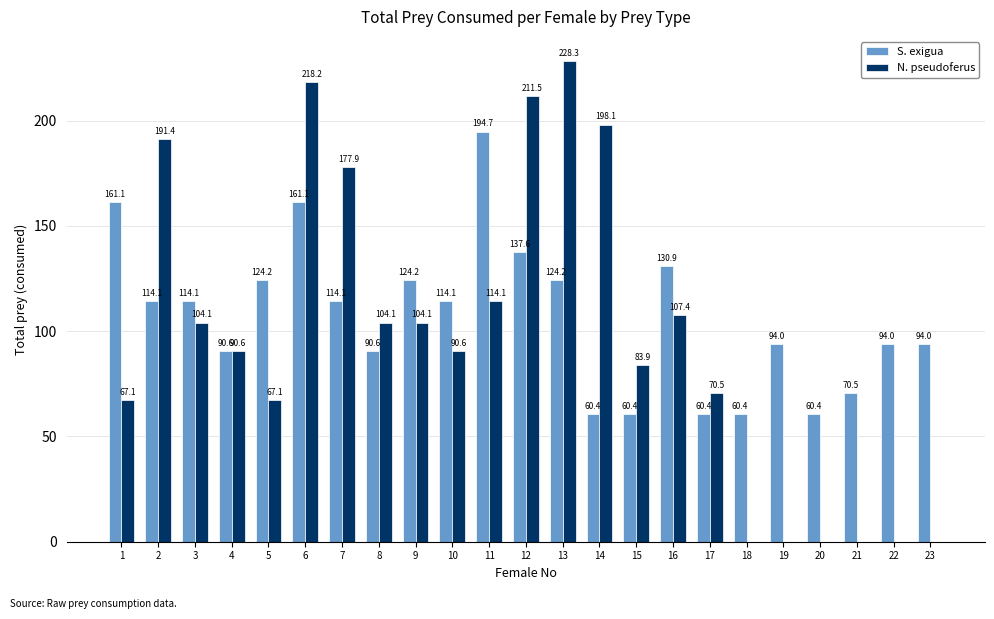

At which category is the sum across all series the highest?

6